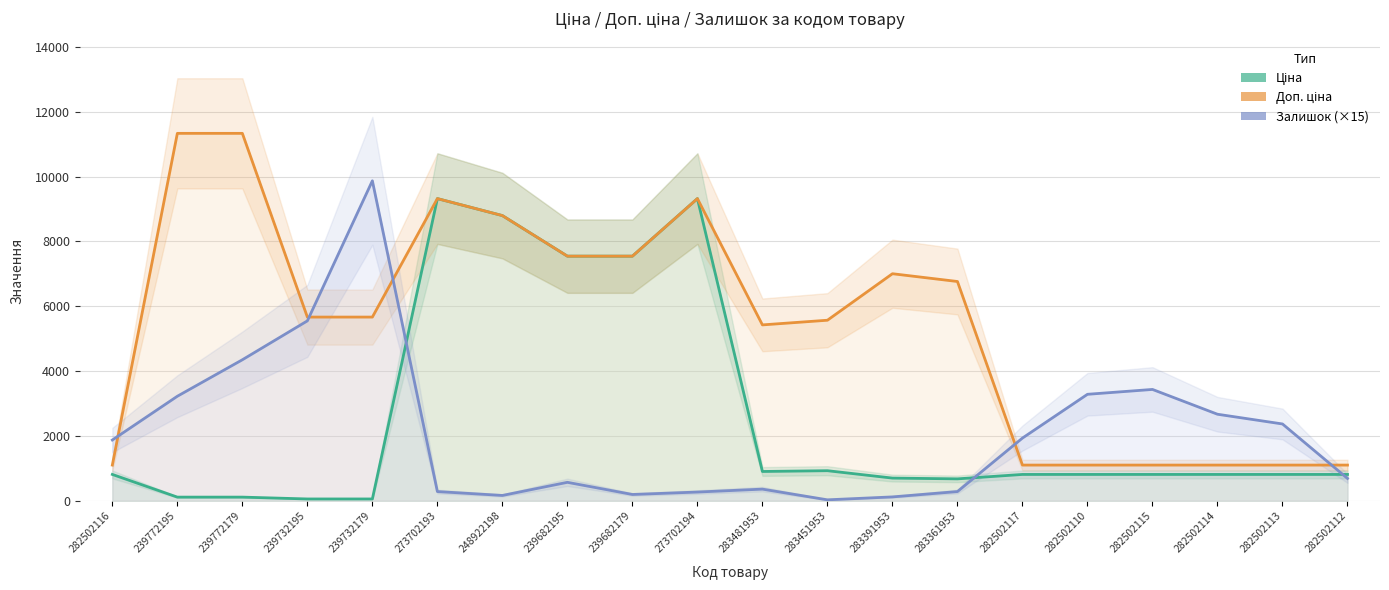

Reading left to right, what are all the values shown in this chart?

Ціна: 282502116=813.0	239772195=113.3	239772179=113.3	239732195=56.7	239732179=56.7	273702193=9321.4	248922198=8797.6	239682195=7545.9	239682179=7545.9	273702194=9321.4	283481953=904.3	283451953=928.3	283391953=700.4	283361953=676.4	282502117=813.0	282502110=813.0	282502115=813.0	282502114=813.0	282502113=813.0	282502112=813.0
Доп. ціна: 282502116=1101.8	239772195=11334.0	239772179=11334.0	239732195=5667.0	239732179=5667.0	273702193=9321.4	248922198=8797.6	239682195=7545.9	239682179=7545.9	273702194=9321.4	283481953=5425.9	283451953=5569.9	283391953=7004.3	283361953=6764.4	282502117=1101.8	282502110=1101.8	282502115=1101.8	282502114=1101.8	282502113=1101.8	282502112=1101.8
Залишок (×15): 282502116=1875.0	239772195=3225.0	239772179=4350.0	239732195=5550.0	239732179=9870.0	273702193=285.0	248922198=165.0	239682195=570.0	239682179=195.0	273702194=270.0	283481953=360.0	283451953=30.0	283391953=120.0	283361953=285.0	282502117=1935.0	282502110=3285.0	282502115=3435.0	282502114=2670.0	282502113=2370.0	282502112=690.0